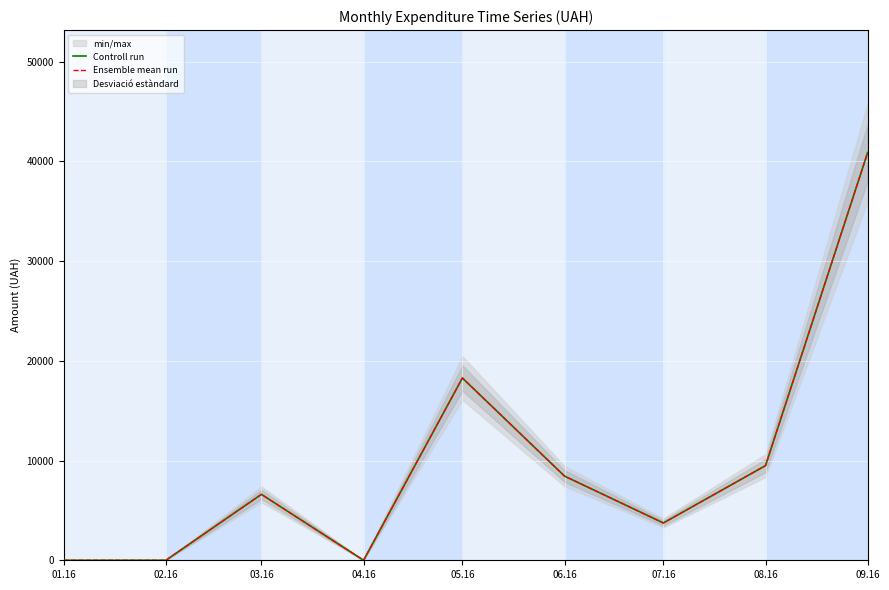

Reading left to right, extract all data points from this chart.

Controll run: 0.0	0.0	6611.0	0.0	18280.1	8440.0	3740.0	9496.3	40902.4
Ensemble mean run: 0.0	0.0	6611.0	0.0	18280.1	8440.0	3740.0	9496.3	40902.4